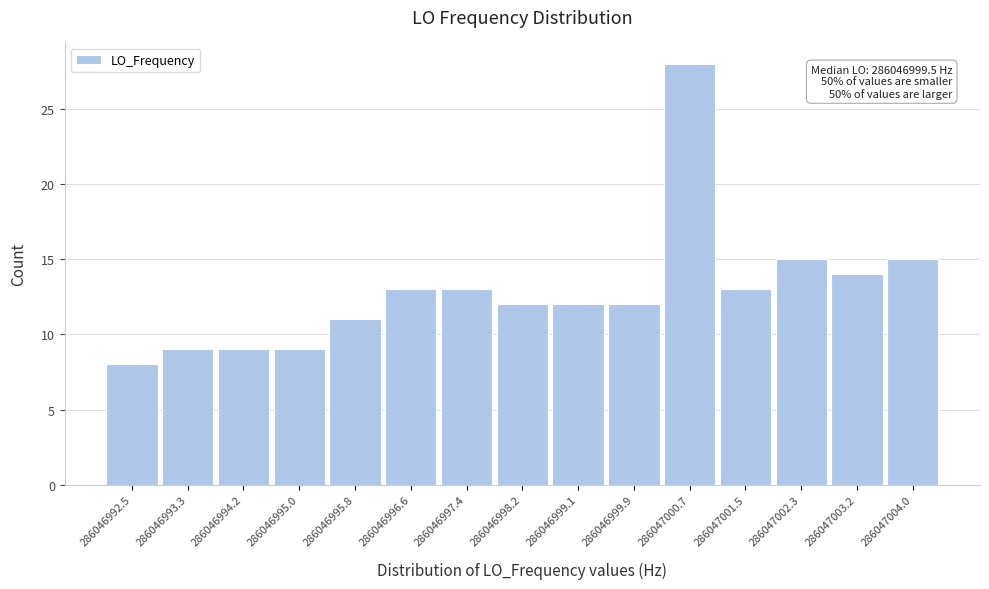

Reading left to right, what are all the values shown in this chart?

286046992.5=8	286046993.3=9	286046994.2=9	286046995.0=9	286046995.8=11	286046996.6=13	286046997.4=13	286046998.2=12	286046999.1=12	286046999.9=12	286047000.7=28	286047001.5=13	286047002.3=15	286047003.2=14	286047004.0=15